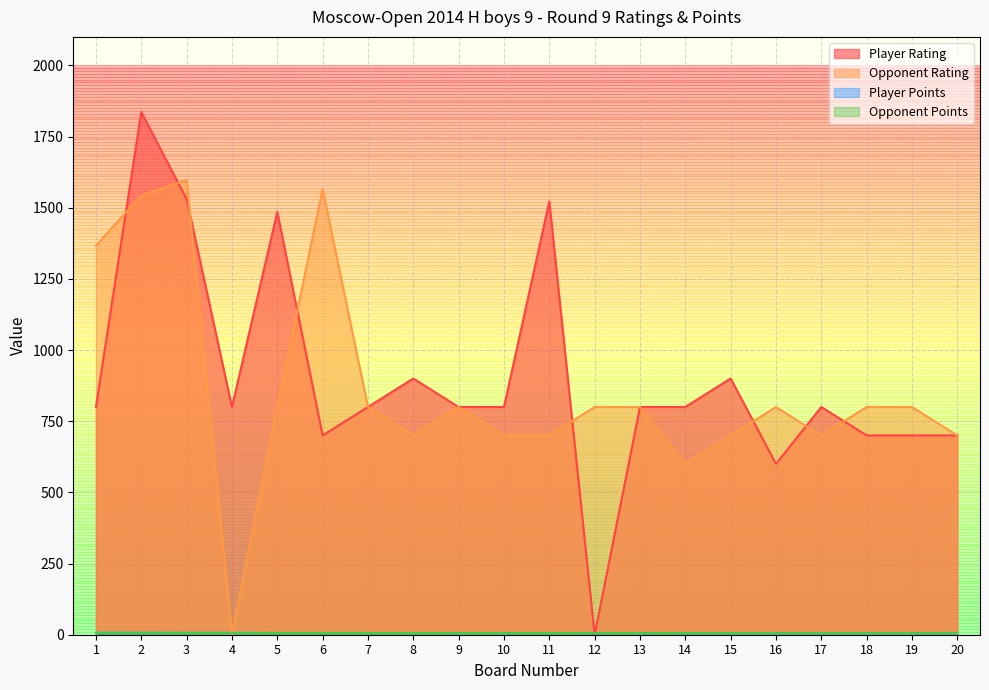

Between which two adjacent categories do Opponent Rating and Player Points first intersect?

3 and 4